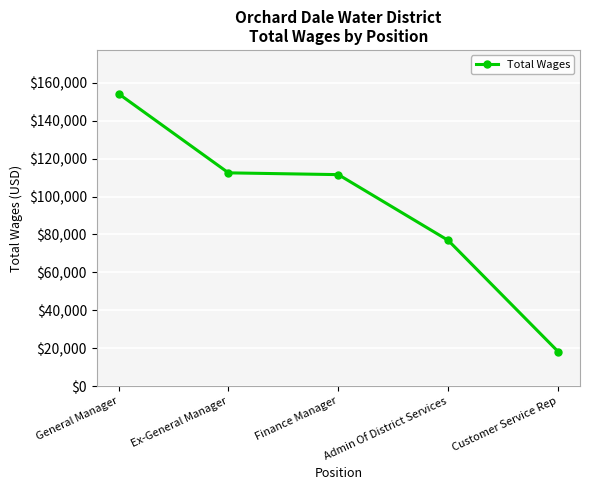

Reading left to right, transcribe all the data shown in this chart.

154292	112541	111606	76896	18221